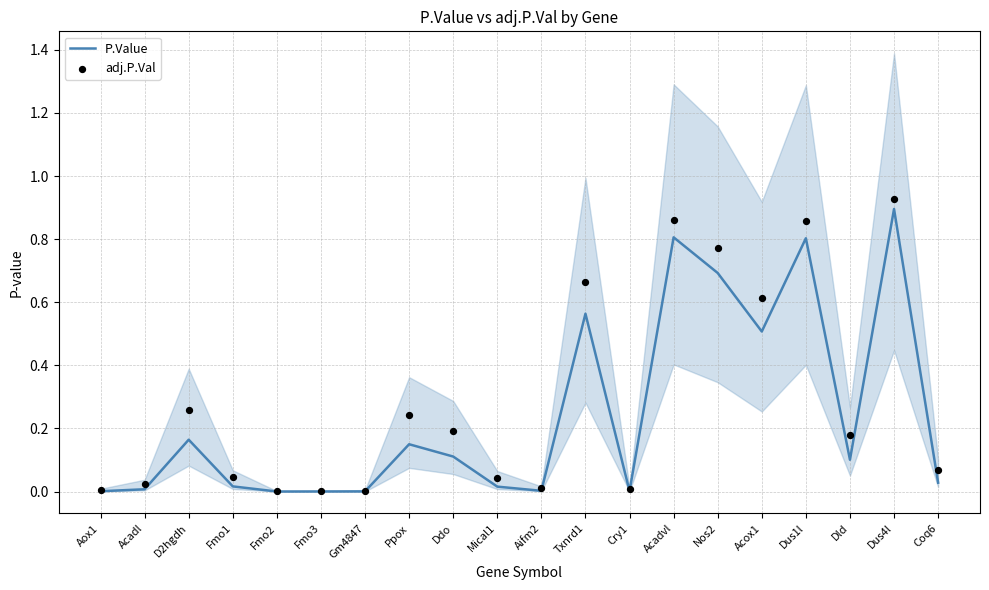

Which series contains the highest Y value?

adj.P.Val